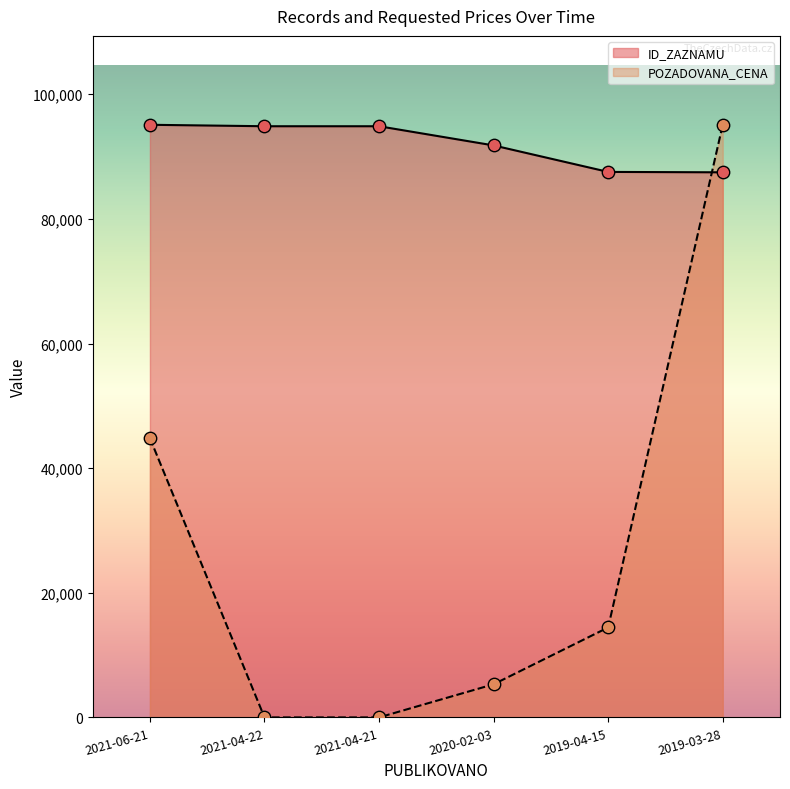

Which series reaches the maximum Y coordinate?

ID_ZAZNAMU